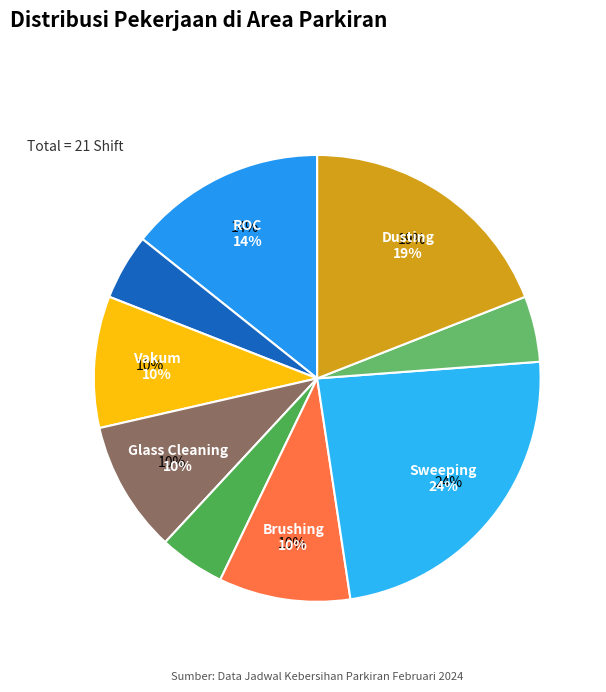

Is the sum of Perapian Taman and Sweeping greater than half?

No